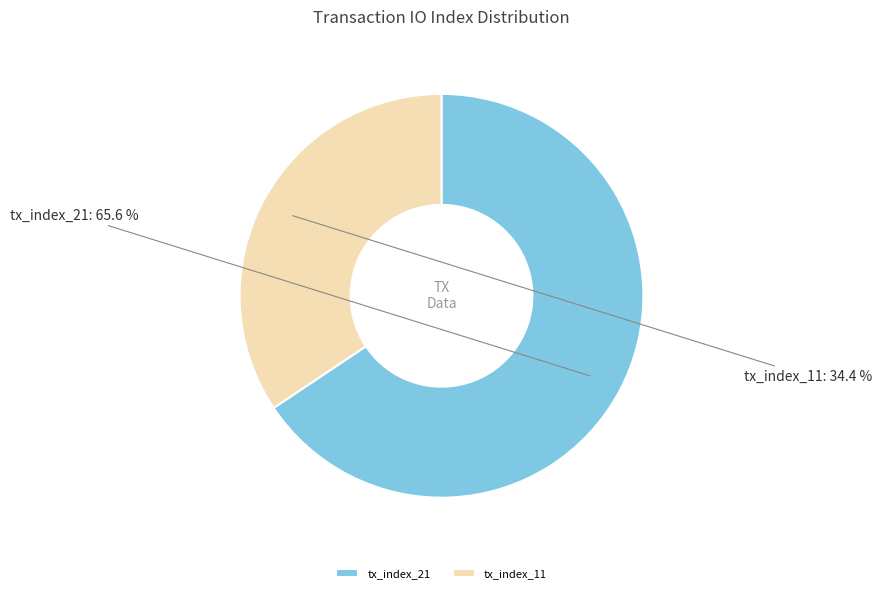

True or false: tx_index_11 accounts for 27% of the total.

False